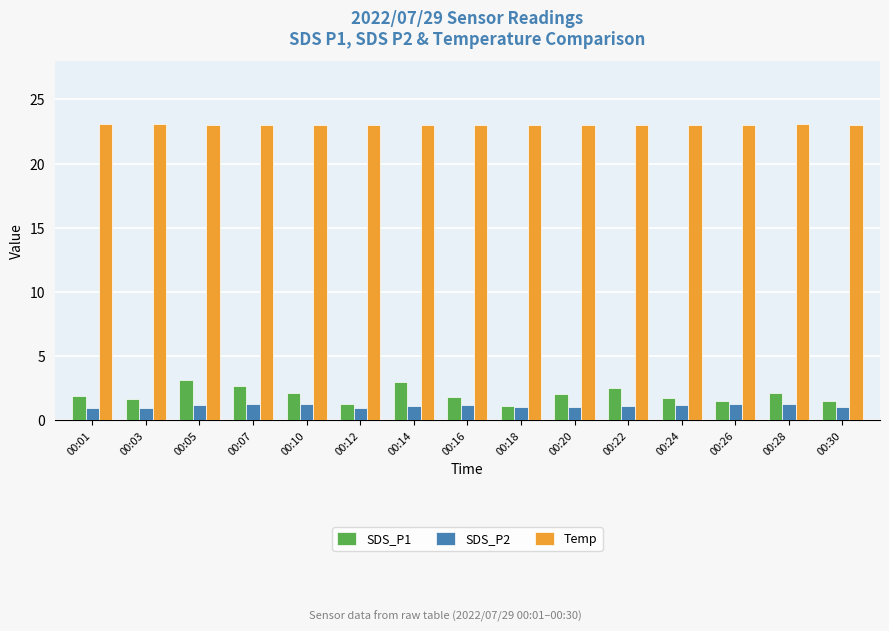

At how many categories does at least one series exceed 18?

15